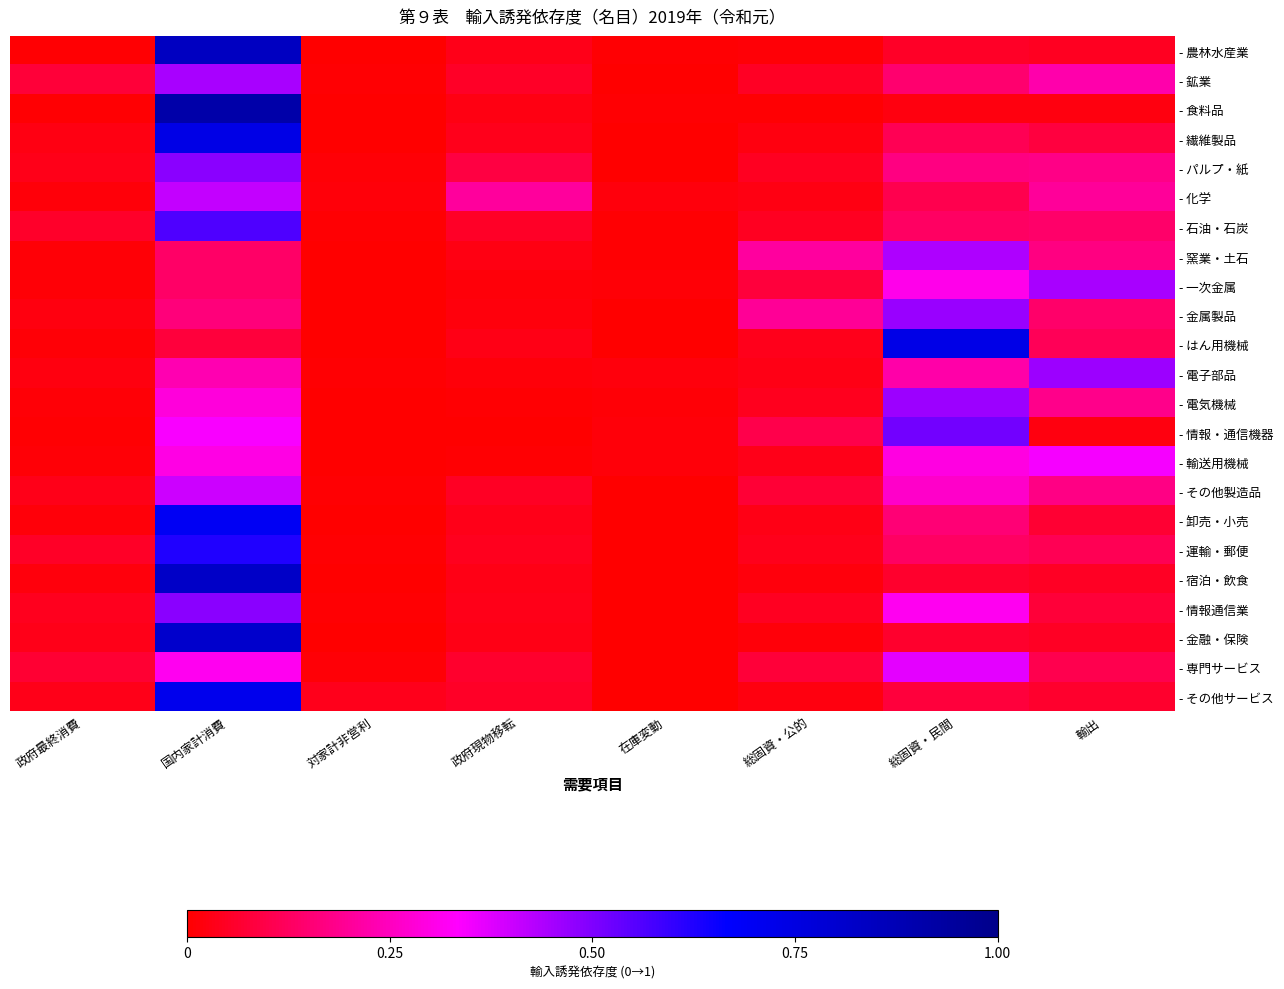

At 国内家計消費, list the series in order from smallest to largest.

- はん用機械, - 一次金属, - 窯業・土石, - 金属製品, - 電子部品, - 電気機械, - 輸送用機械, - 専門サービス, - 情報・通信機器, - その他製造品, - 化学, - 鉱業, - 情報通信業, - パルプ・紙, - 石油・石炭, - 運輸・郵便, - 卸売・小売, - その他サービス, - 繊維製品, - 金融・保険, - 宿泊・飲食, - 農林水産業, - 食料品